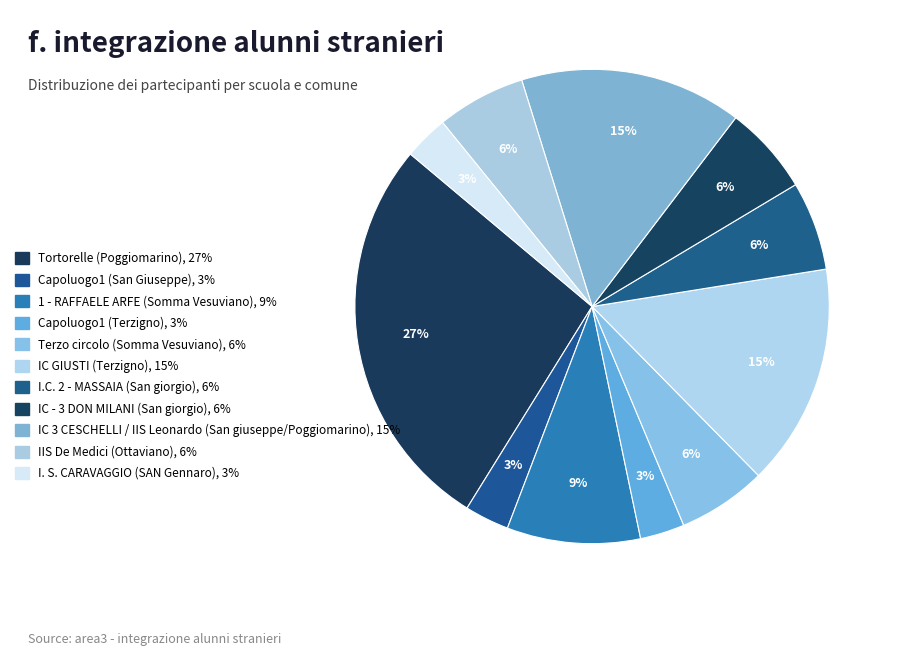

How many slices are in this pie chart?

11